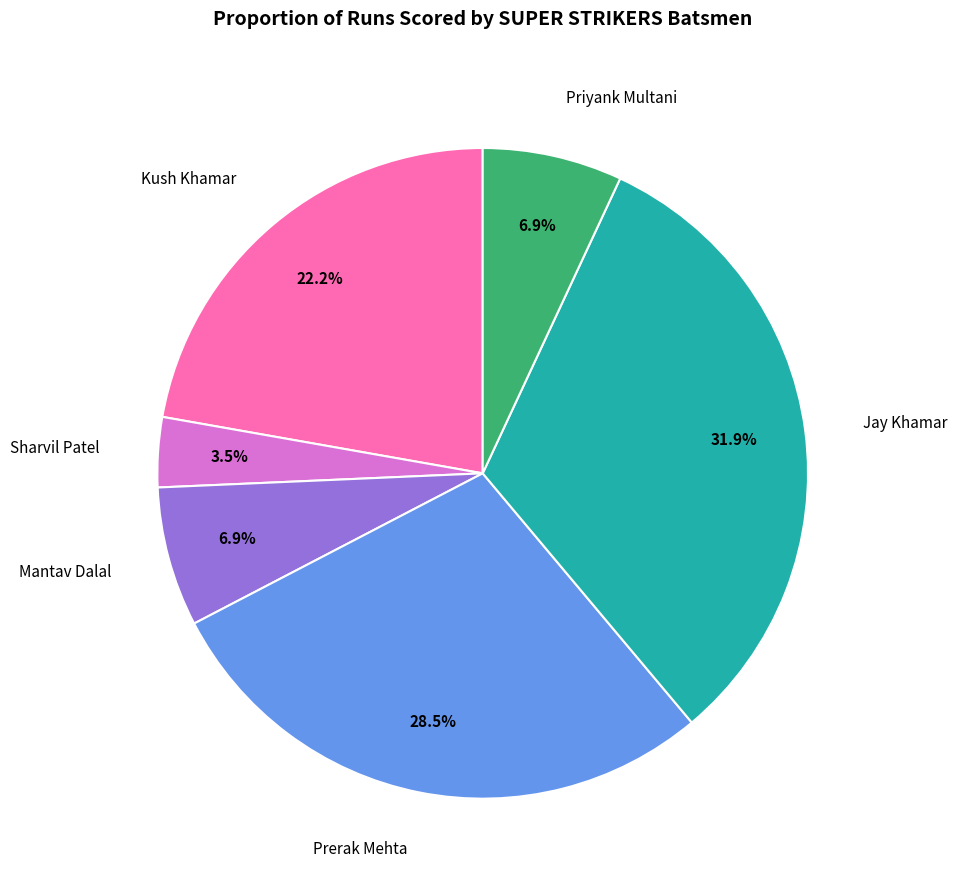

Is there a majority slice in this chart?

No